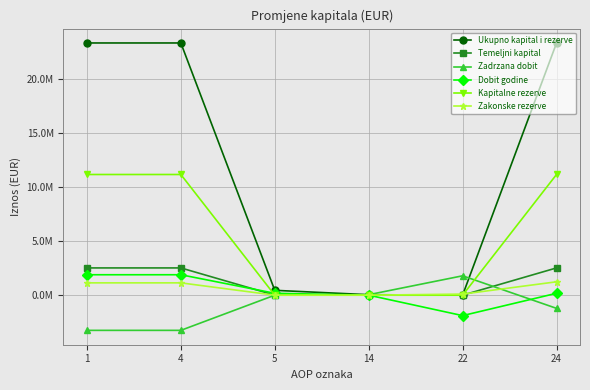

What are all the series names shown in the legend?

Ukupno kapital i rezerve, Temeljni kapital, Zadrzana dobit, Dobit godine, Kapitalne rezerve, Zakonske rezerve